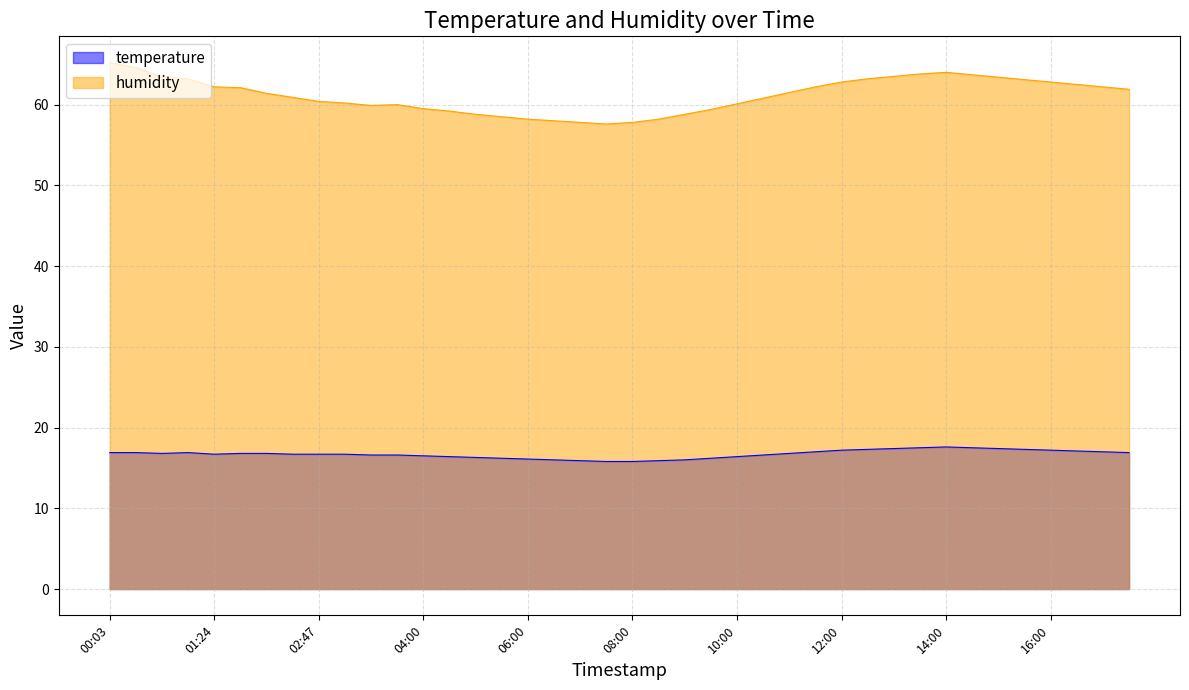

Reading left to right, extract all data points from this chart.

temperature: 00:03=16.9	00:23=16.9	00:44=16.8	01:04=16.9	01:24=16.7	01:45=16.8	02:05=16.8	02:21=16.7	02:47=16.7	03:03=16.7	03:18=16.6	03:34=16.6	04:00=16.5	04:30=16.4	05:00=16.3	05:30=16.2	06:00=16.1	06:30=16.0	07:00=15.9	07:30=15.8	08:00=15.8	08:30=15.9	09:00=16.0	09:30=16.2	10:00=16.4	10:30=16.6	11:00=16.8	11:30=17.0	12:00=17.2	12:30=17.3	13:00=17.4	13:30=17.5	14:00=17.6	14:30=17.5	15:00=17.4	15:30=17.3	16:00=17.2	16:30=17.1	17:00=17.0	17:30=16.9
humidity: 00:03=65.2	00:23=64.6	00:44=63.4	01:04=63.2	01:24=62.2	01:45=62.1	02:05=61.4	02:21=60.9	02:47=60.4	03:03=60.2	03:18=59.9	03:34=60.0	04:00=59.5	04:30=59.2	05:00=58.8	05:30=58.5	06:00=58.2	06:30=58.0	07:00=57.8	07:30=57.6	08:00=57.8	08:30=58.2	09:00=58.8	09:30=59.4	10:00=60.1	10:30=60.8	11:00=61.5	11:30=62.2	12:00=62.8	12:30=63.2	13:00=63.5	13:30=63.8	14:00=64.0	14:30=63.7	15:00=63.4	15:30=63.1	16:00=62.8	16:30=62.5	17:00=62.2	17:30=61.9